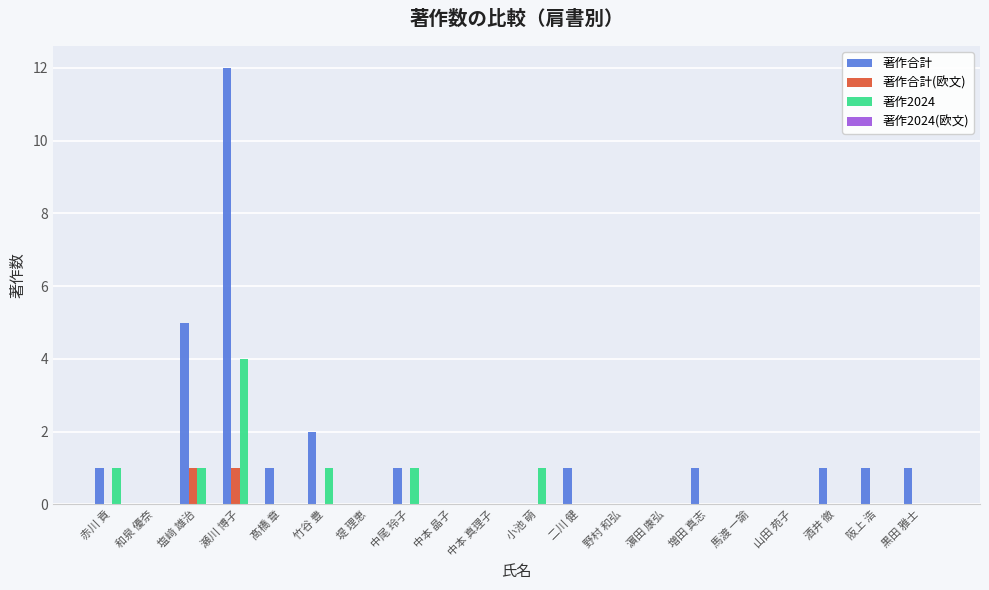

What is the highest value of the 著作2024 series?

4